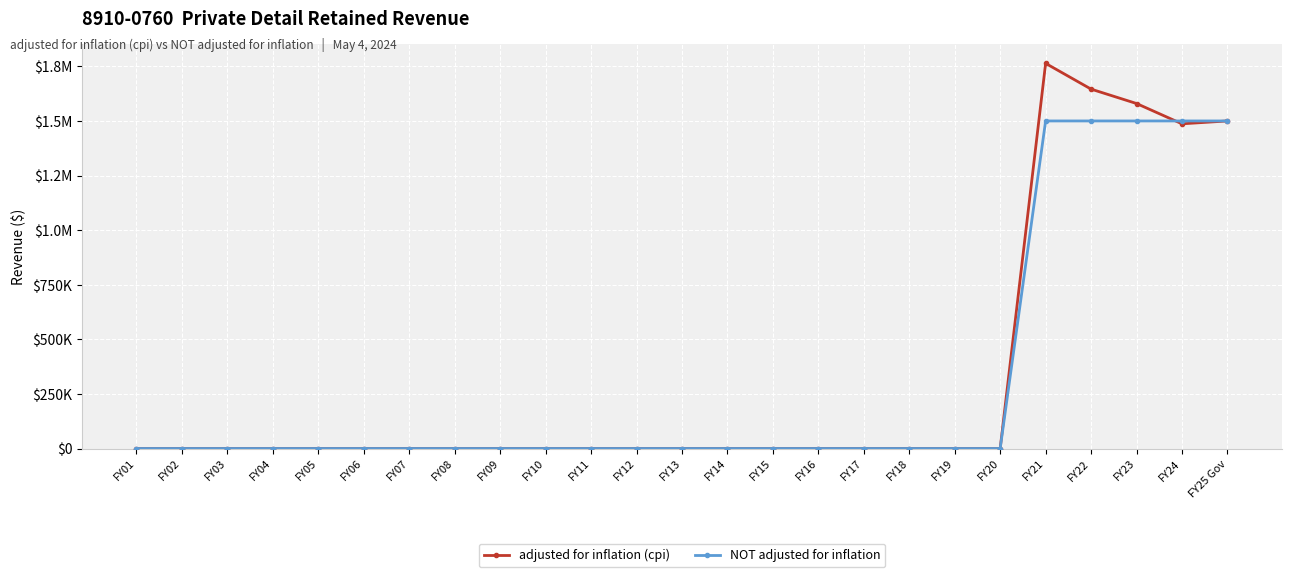

What are all the series names shown in the legend?

adjusted for inflation (cpi), NOT adjusted for inflation